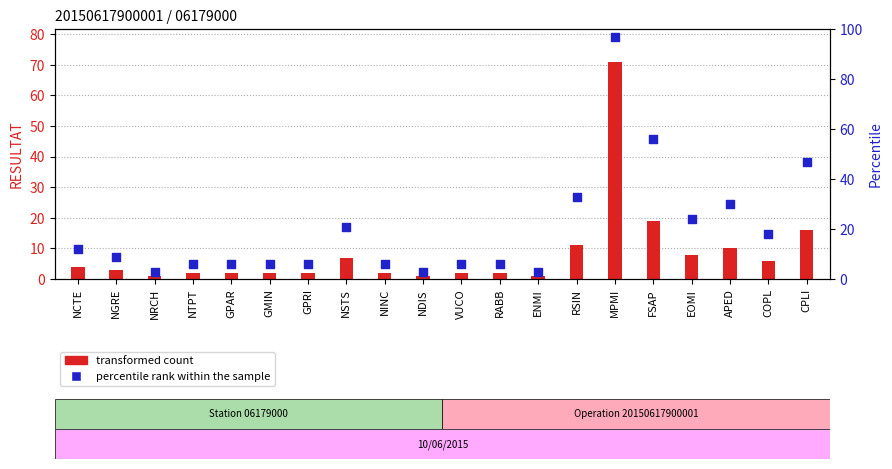

Approximately how many times larger is the value at GMIN compared to NTPT?

1.0